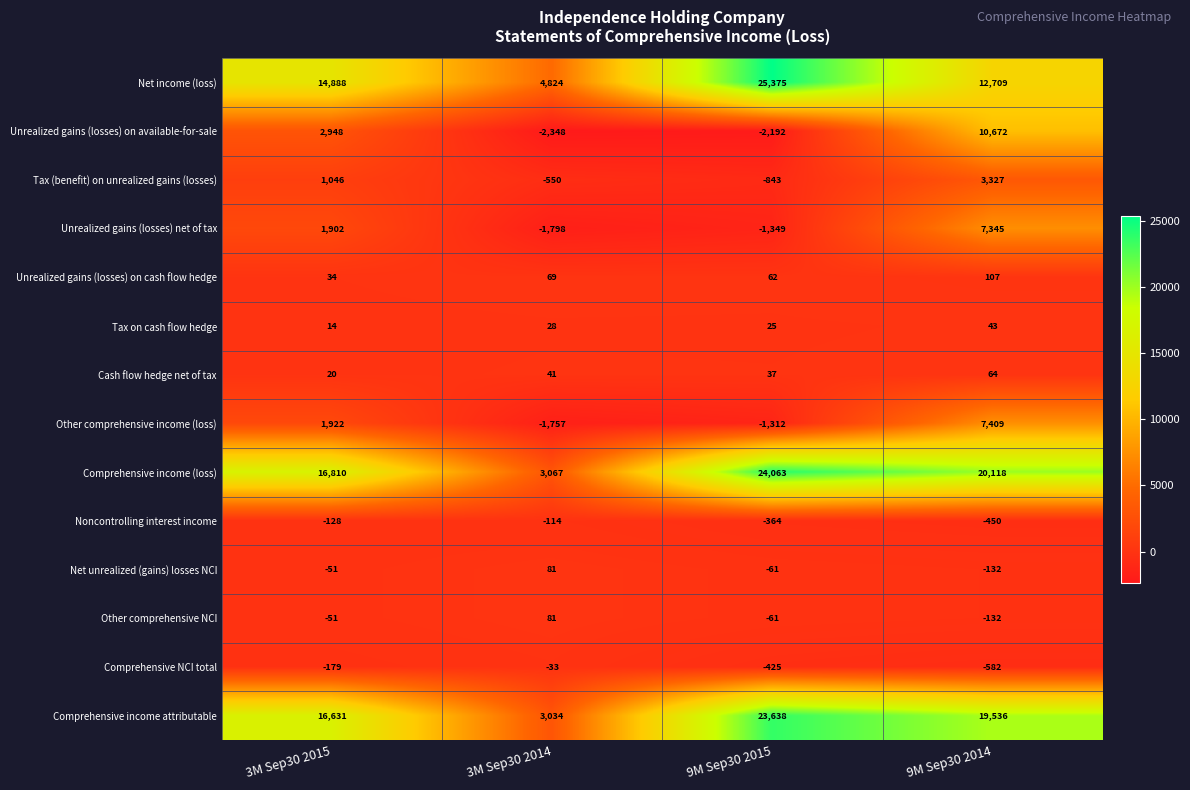

Which label corresponds to the smallest value in the chart?

3M Sep30 2014